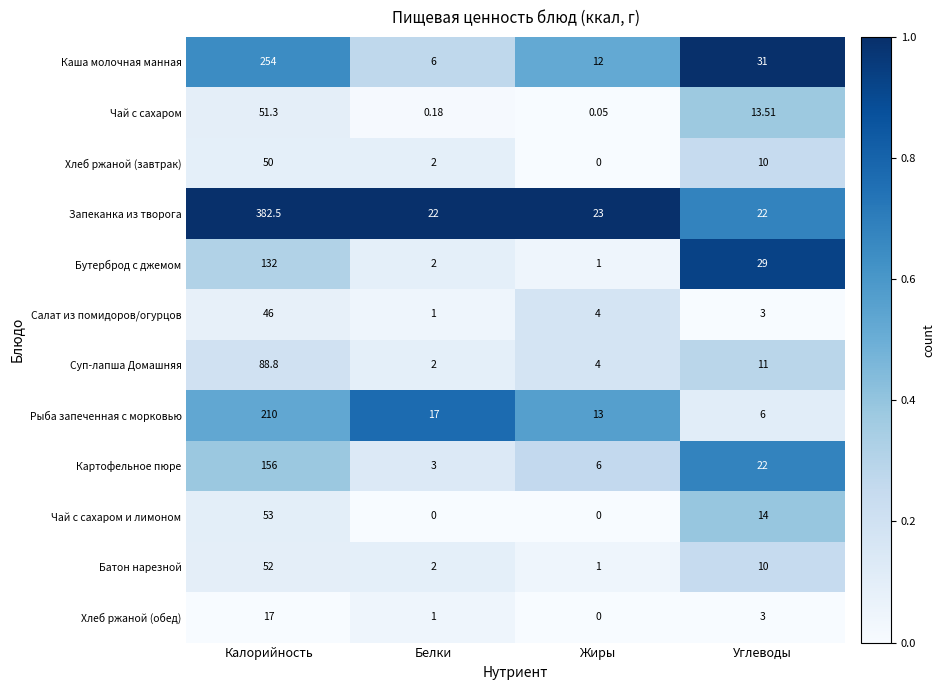

Between Калорийность and Жиры, which series saw the biggest shift?

Запеканка из творога